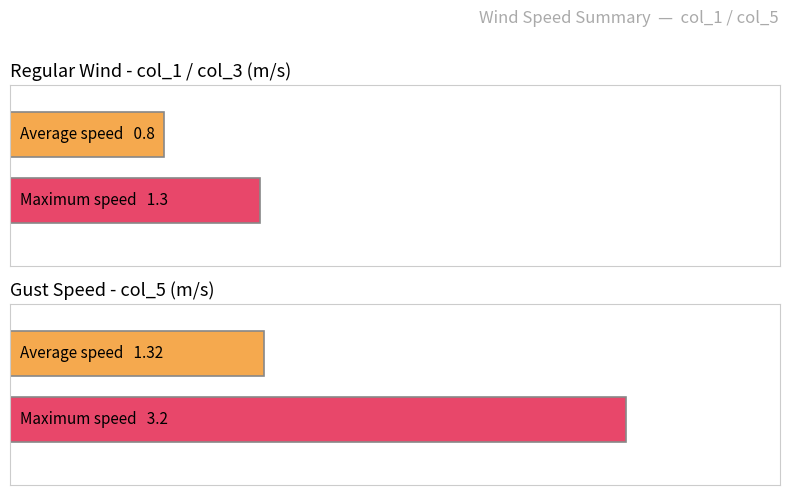

How many groups of bars are there?

4